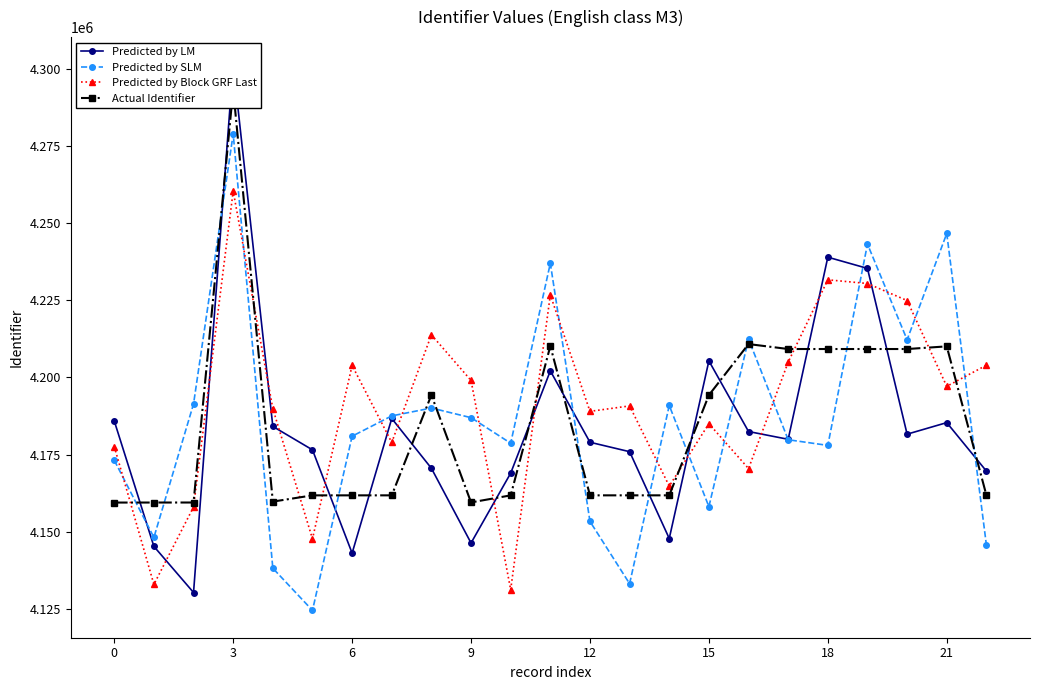

Where does the Predicted by Block GRF Last series first go above 4190766?

3